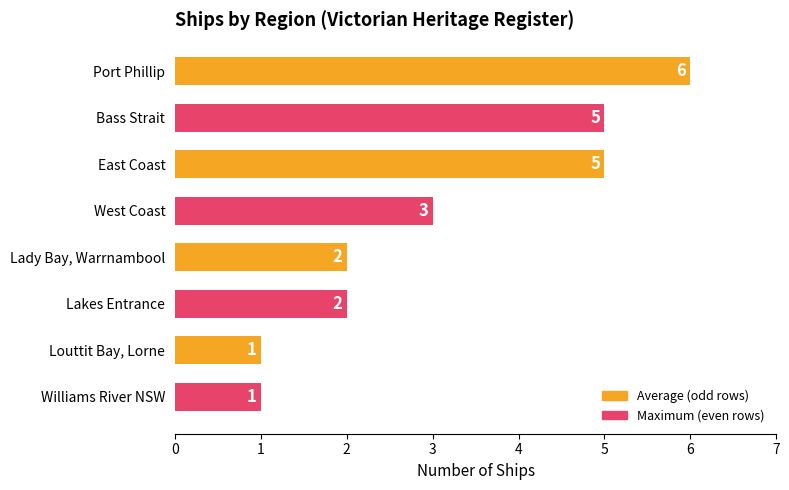

What is the difference between the maximum and minimum values?

5